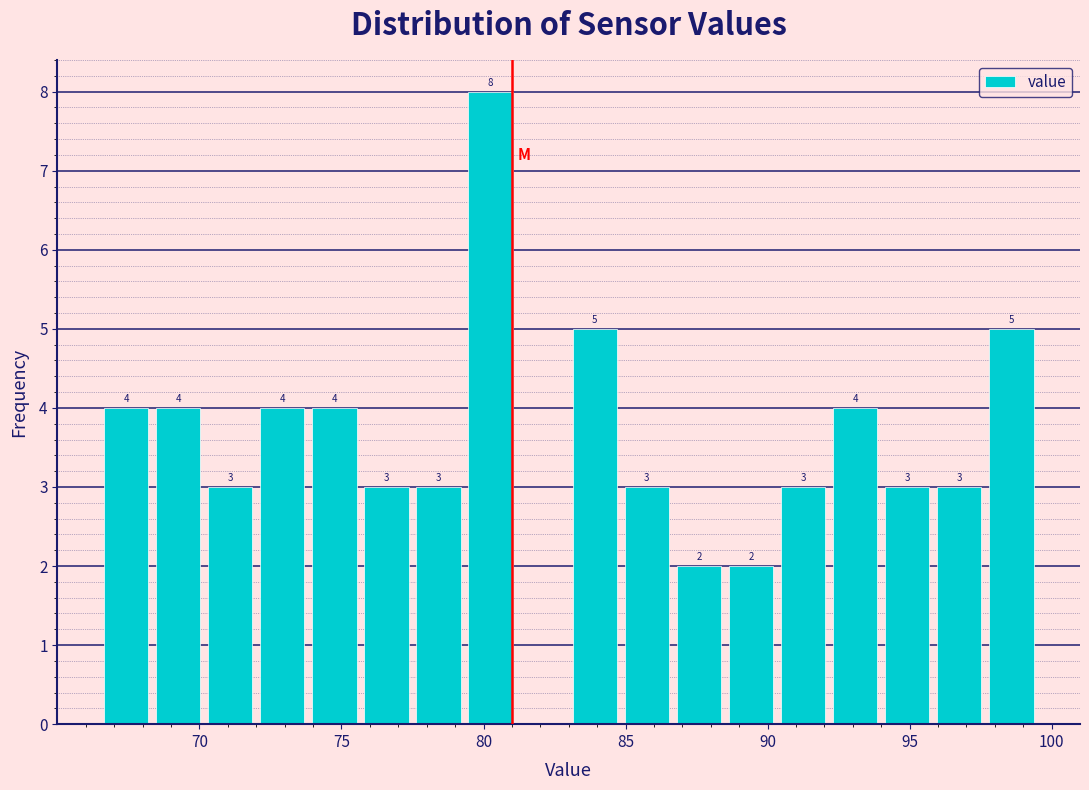

Read against the x-axis, roughly where is the centre of the tallest bar?

80.5